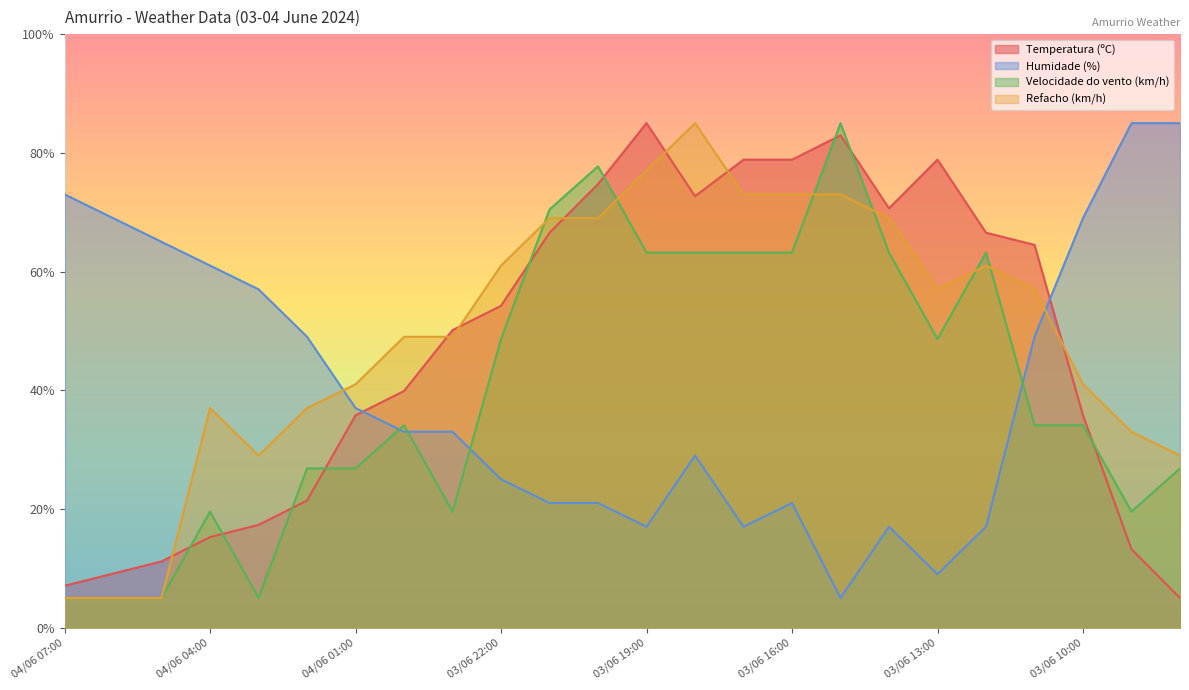

How many data points in Refacho (km/h) are less than 56?

12